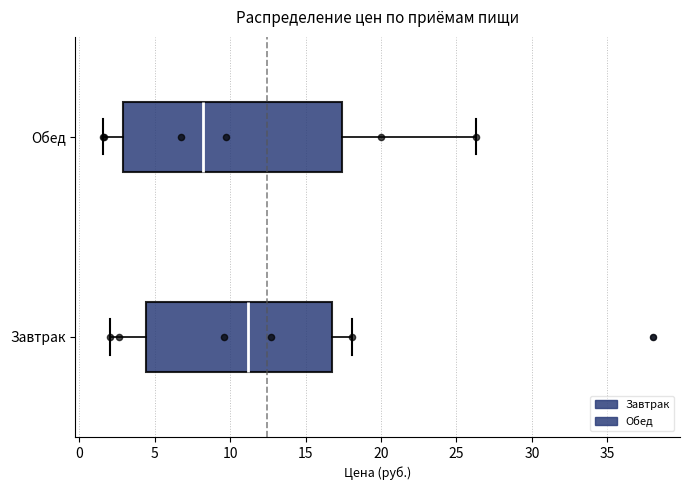

Which box has the furthest to the right median line?

Завтрак